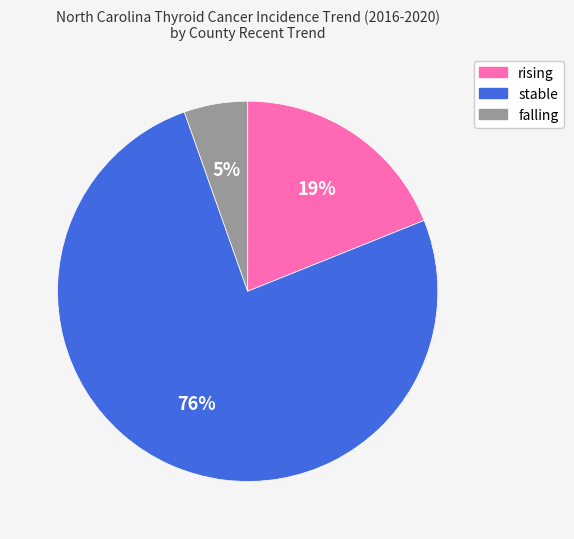

Which category has the biggest portion of the pie?

stable